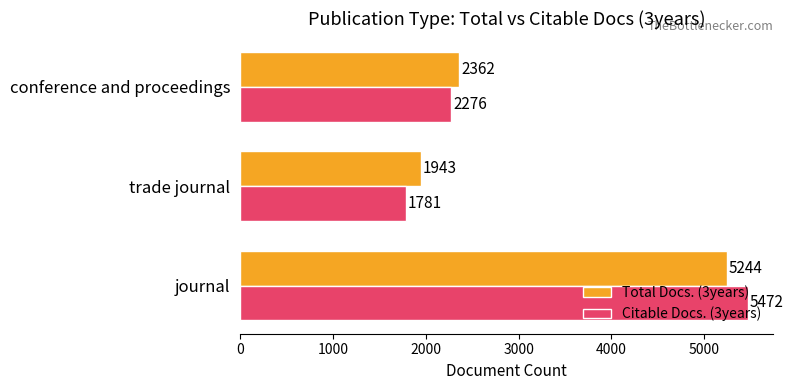

Which category has the lowest value in the Citable Docs. (3years) series?

trade journal